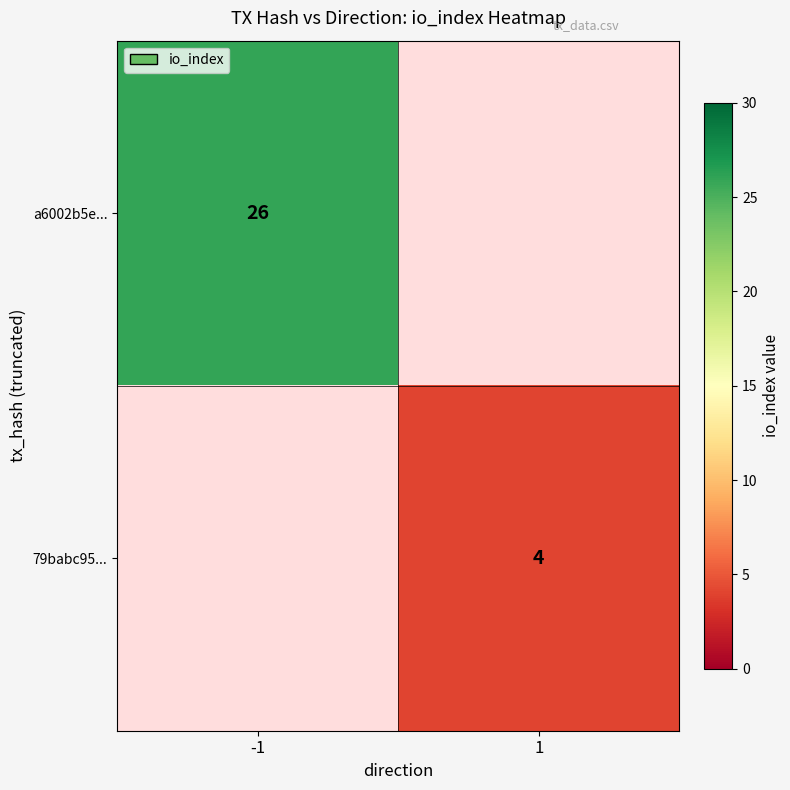

The a6002b5e... series shows 46 at -1. True or false?

False